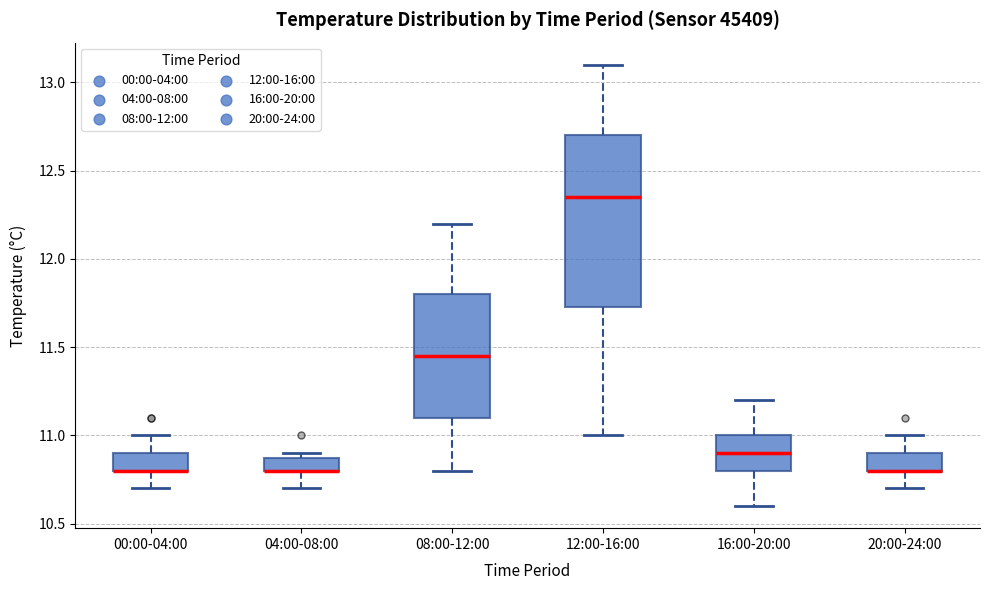

Comparing the boxes themselves (not the whiskers), which one is the tallest?

12:00-16:00